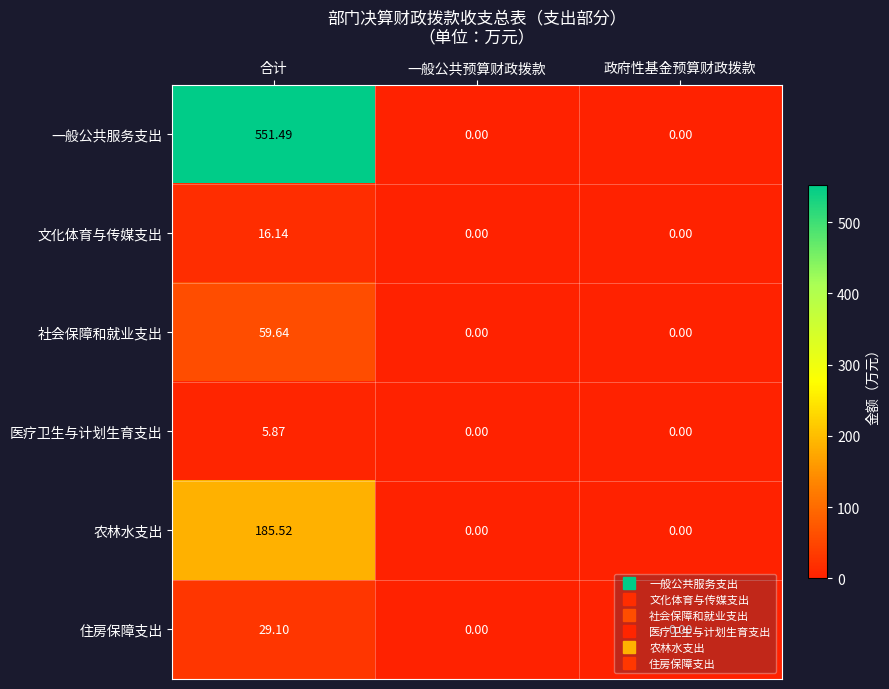

How many values in the 农林水支出 series exceed 0?

1